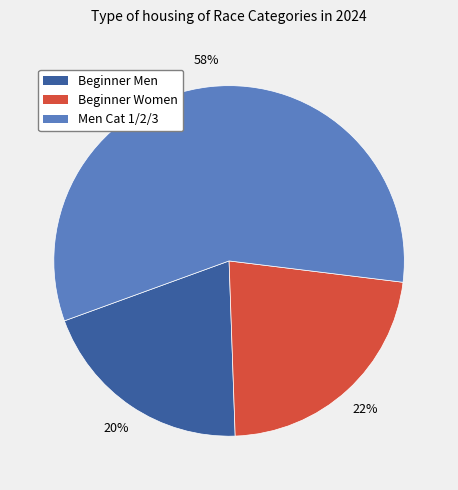

What percentage is the Beginner Men slice, to the nearest percent?

20%